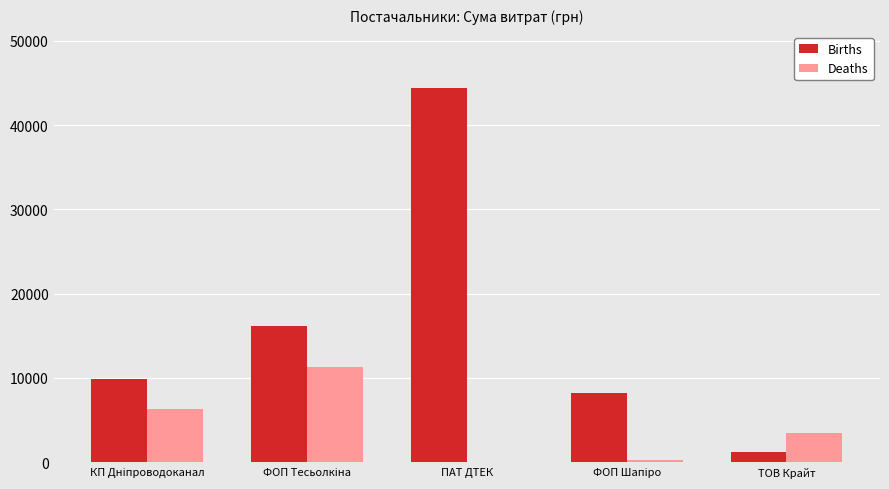

The value of Births at ПАТ ДТЕК is 60809.3. True or false?

False